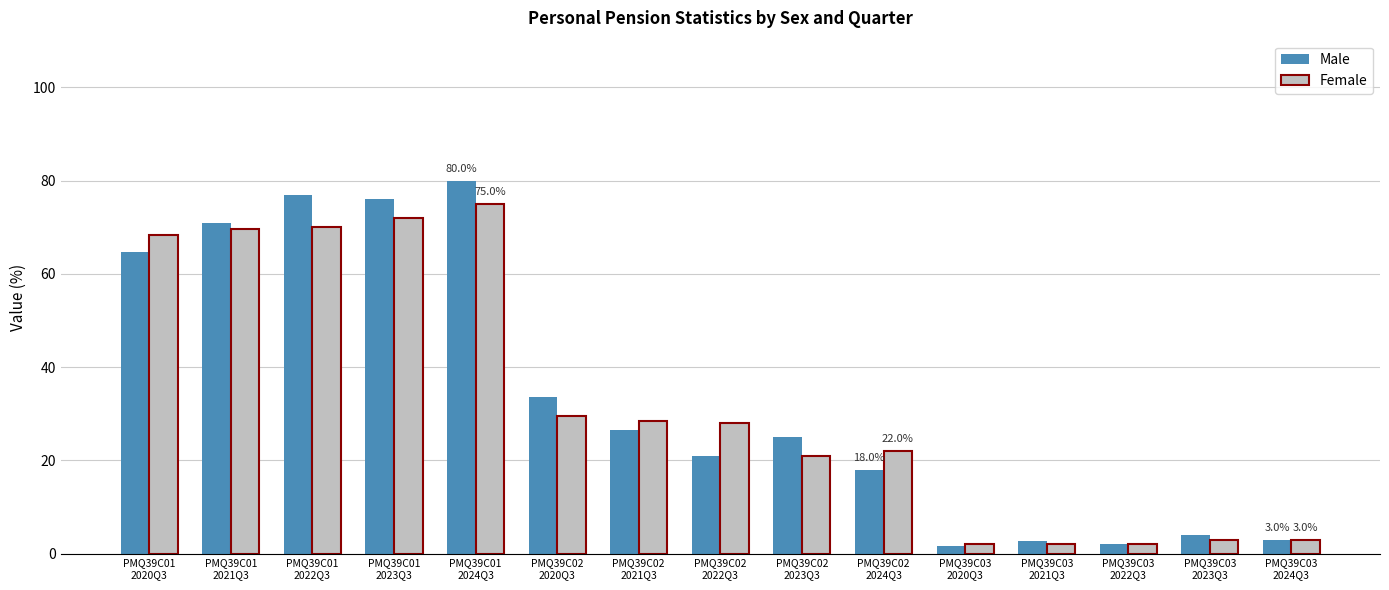

At how many categories does at least one series exceed 70?

4